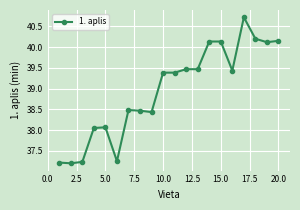

What is the maximum value shown in the chart?

40.7